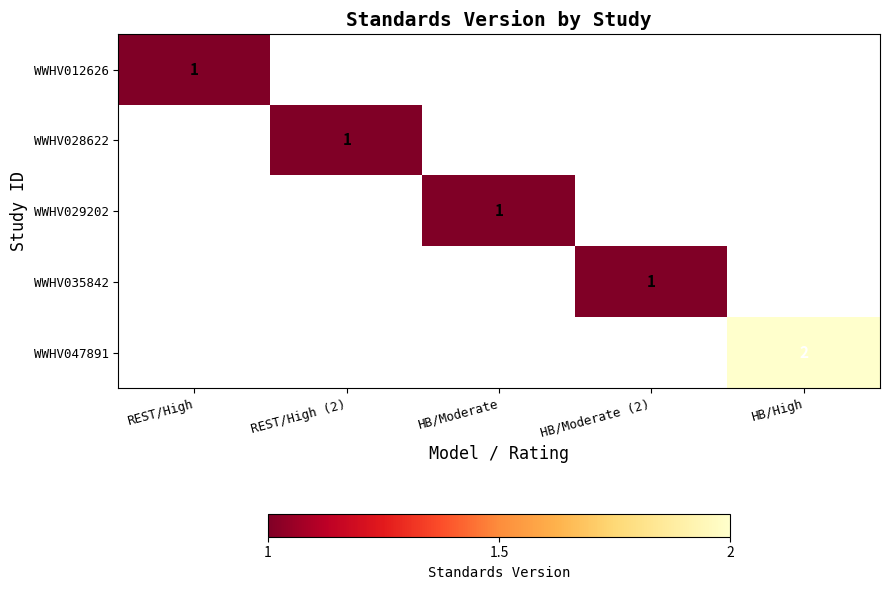

How many data points does each series have?

5